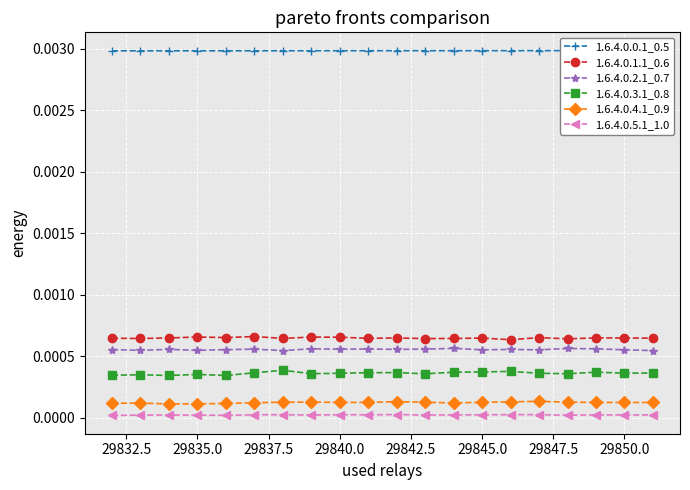

What are all the series names shown in the legend?

1.6.4.0.0.1_0.5, 1.6.4.0.1.1_0.6, 1.6.4.0.2.1_0.7, 1.6.4.0.3.1_0.8, 1.6.4.0.4.1_0.9, 1.6.4.0.5.1_1.0